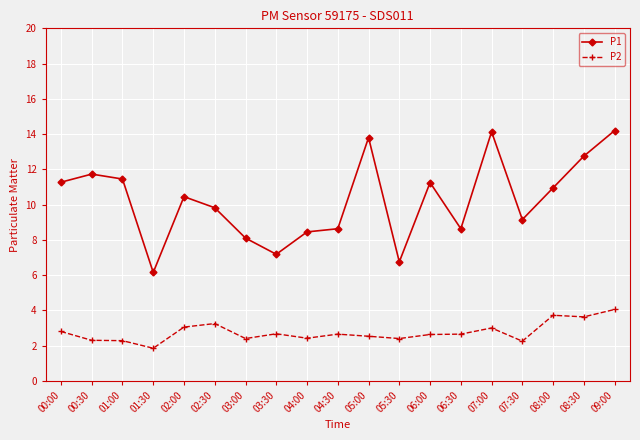

What is the average value of the P2 series?

2.8